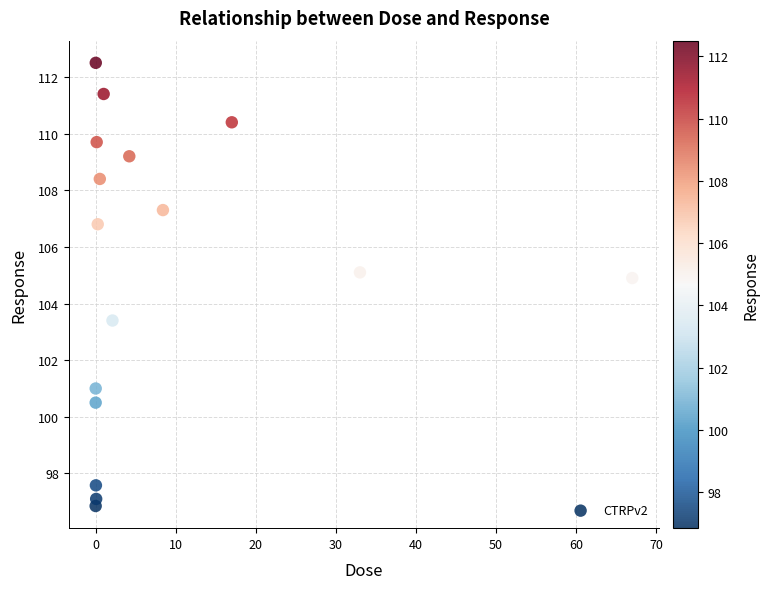

What Y value in the scatter plot is closest to 104?

103.4